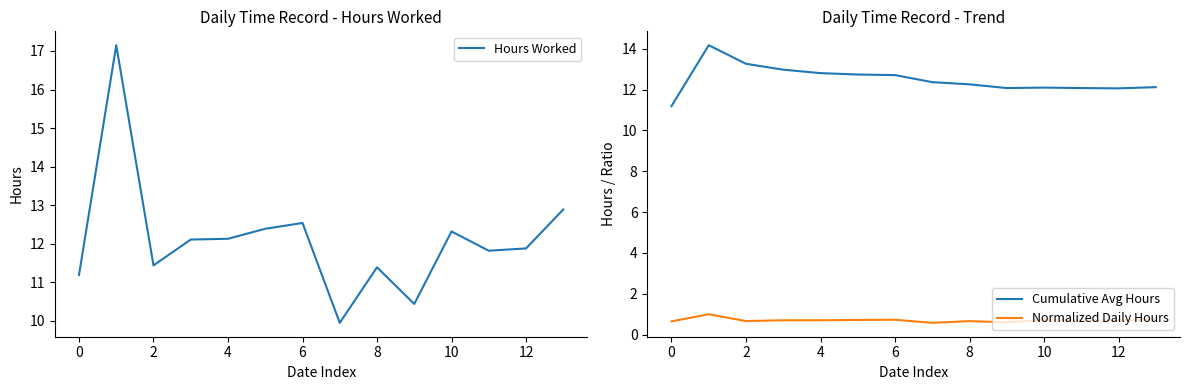

What are all the series names shown in the legend?

Hours Worked, Cumulative Avg Hours, Normalized Daily Hours